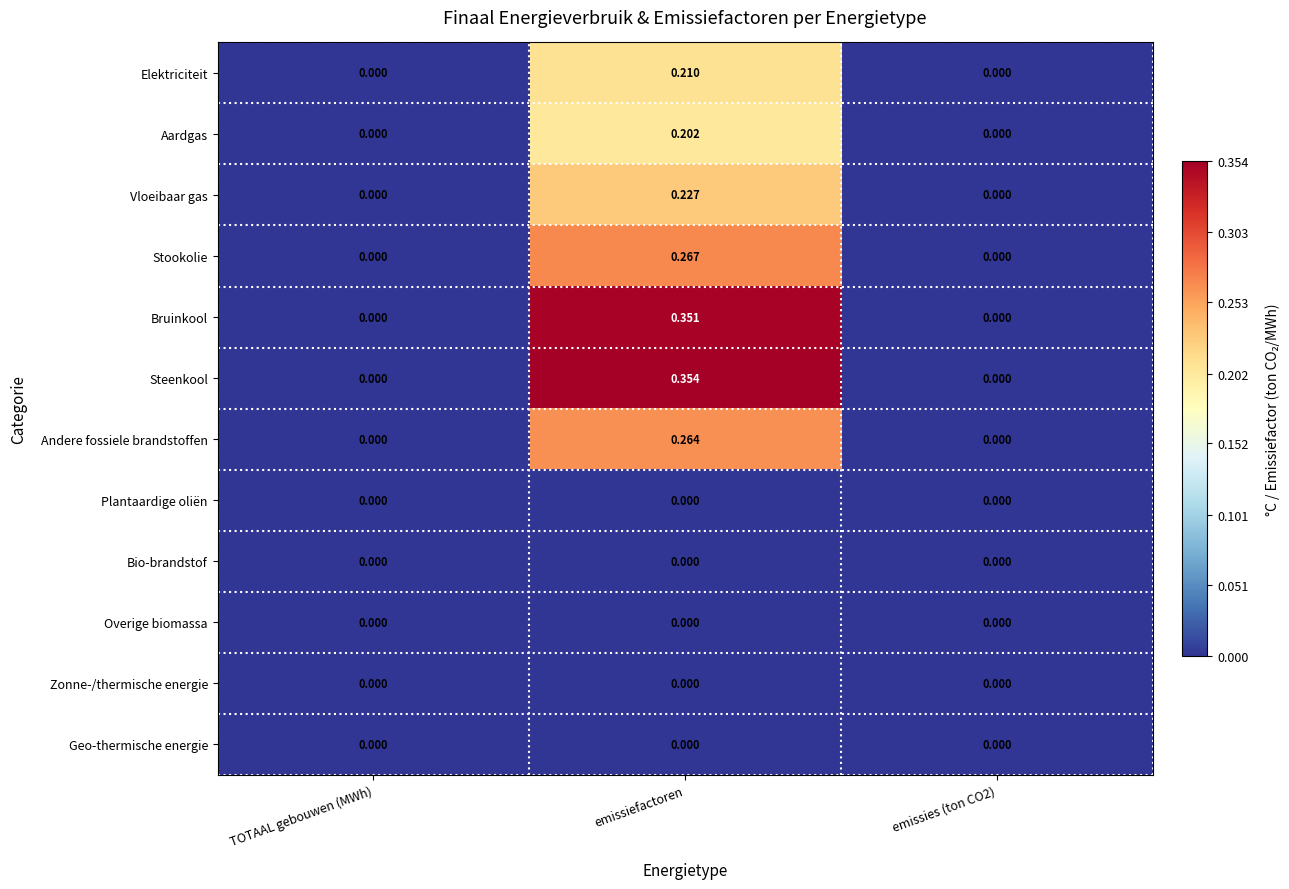

Which series changed the most between TOTAAL gebouwen (MWh) and emissiefactoren?

Steenkool